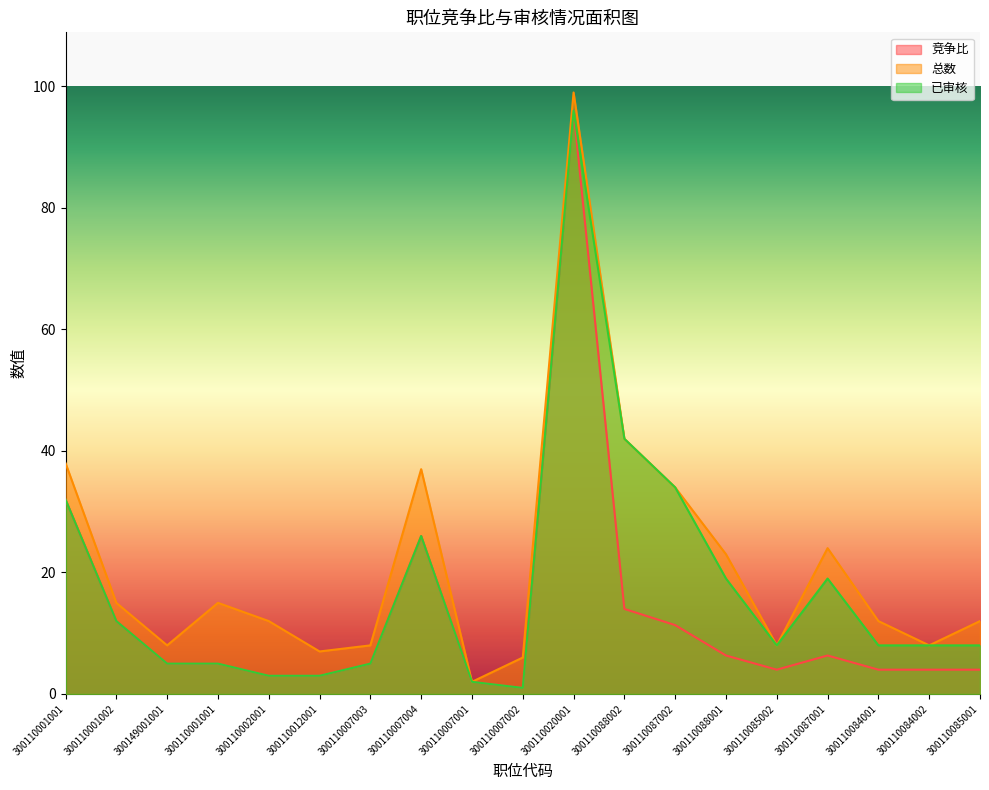

The 竞争比 series shows 134.7 at 300110020001. True or false?

False